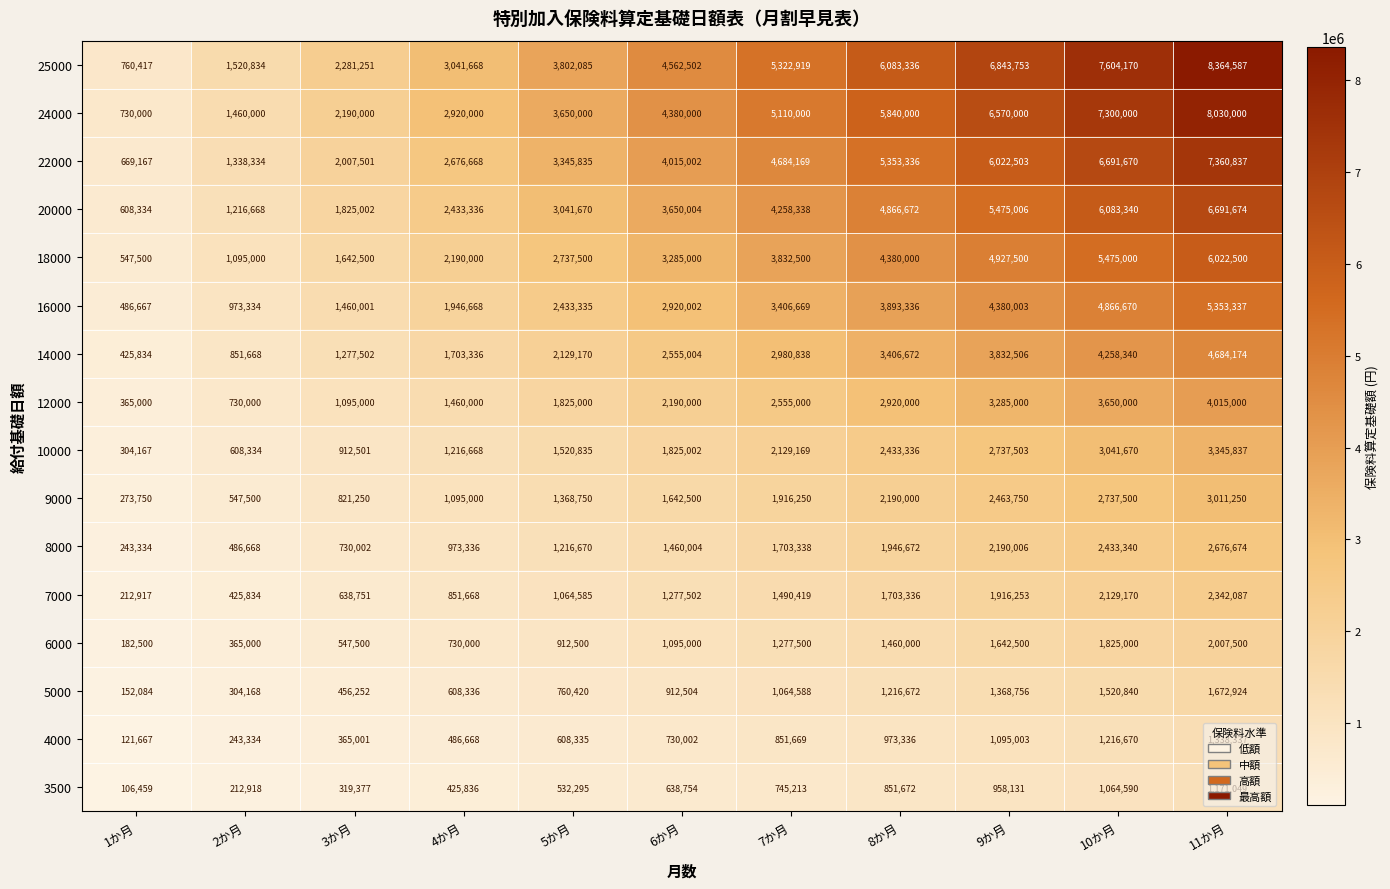

How many data points does each series have?

11